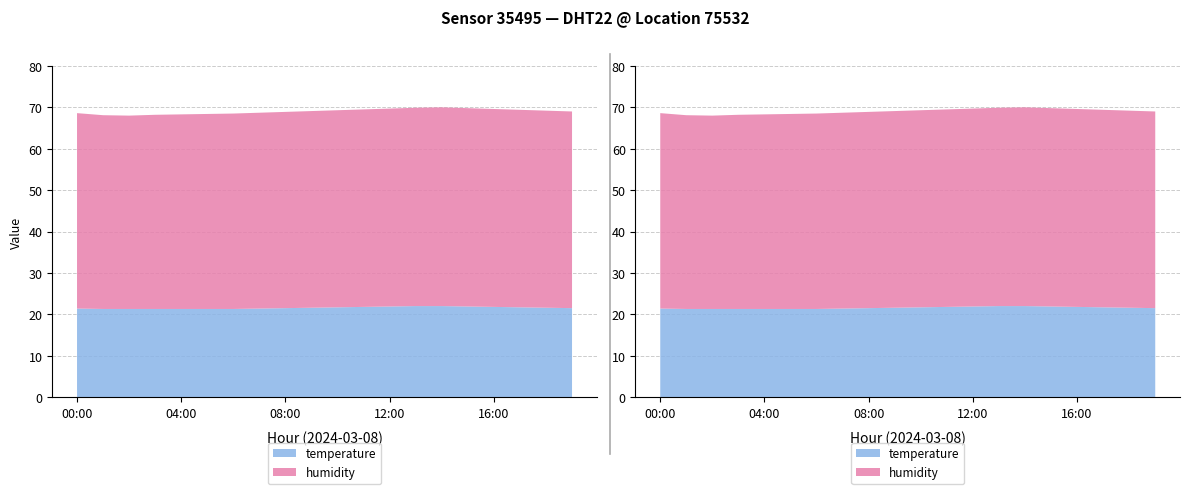

Reading left to right, list all the values displayed in this chart.

temperature: 21.4	21.3	21.3	21.3	21.3	21.3	21.3	21.4	21.5	21.6	21.7	21.8	21.9	22.0	22.0	21.9	21.8	21.7	21.6	21.5
humidity: 47.2	46.8	46.7	46.9	47.0	47.1	47.2	47.3	47.4	47.5	47.6	47.7	47.8	47.9	48.0	47.9	47.8	47.7	47.6	47.5